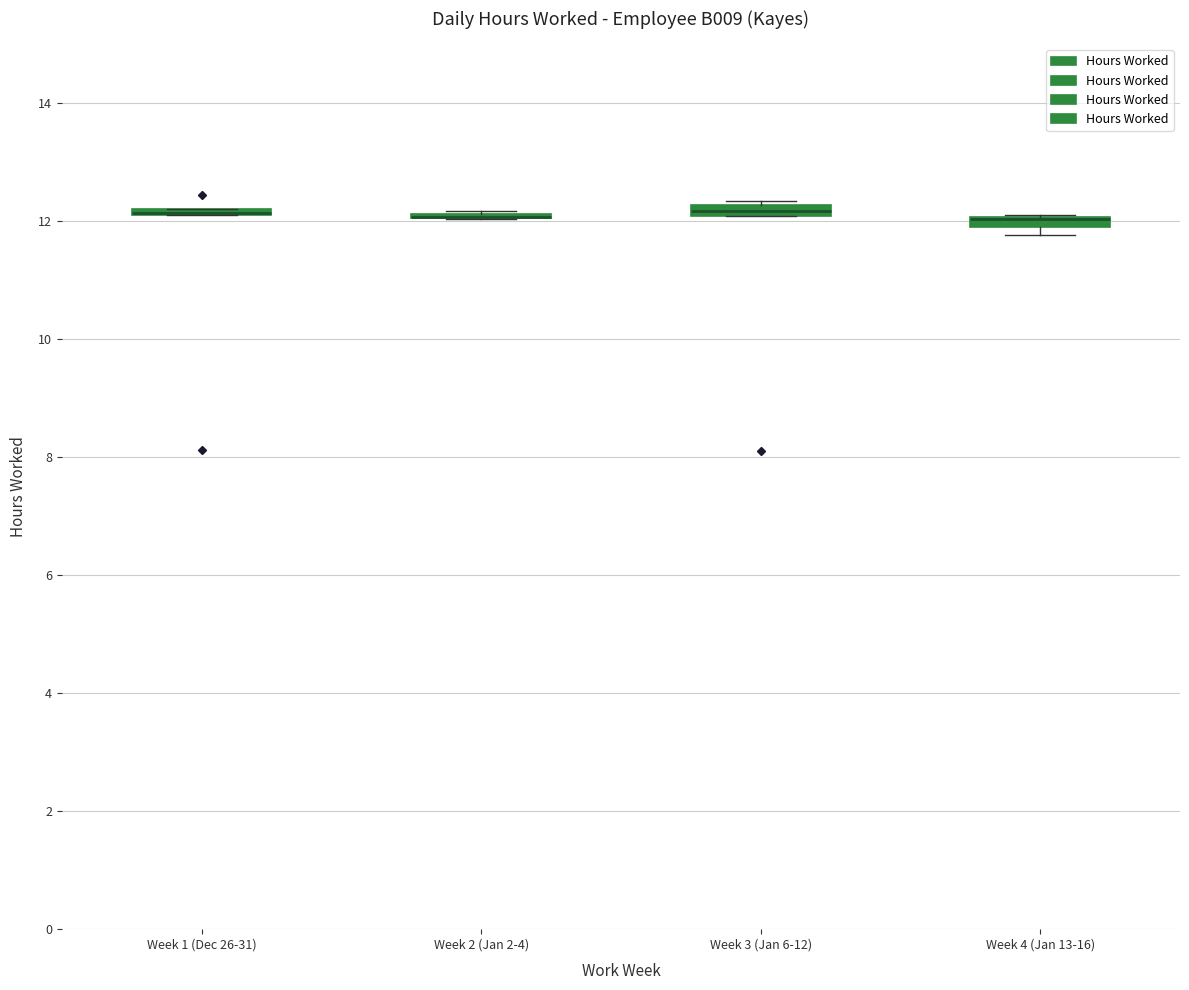

Where is the lower edge of the box for Week 3 (Jan 6-12) on the y-axis? The values are not printed on the chart, so give them approximately, as read against the axis.

12.0